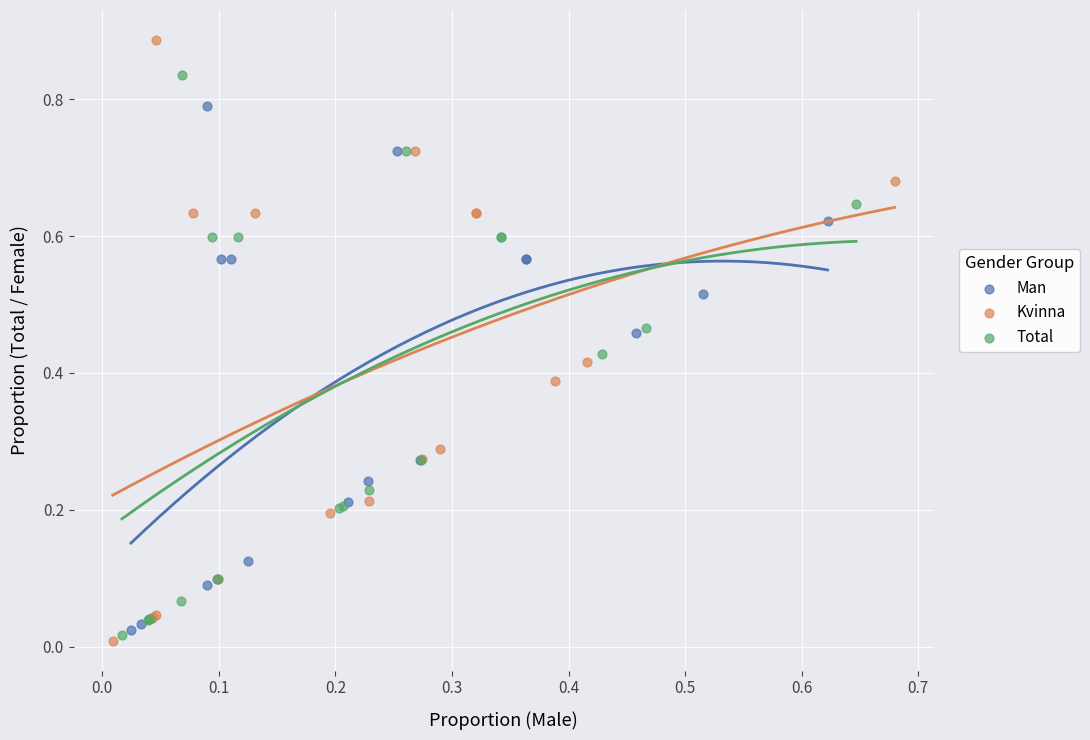

Which series reaches the maximum Y coordinate?

Kvinna